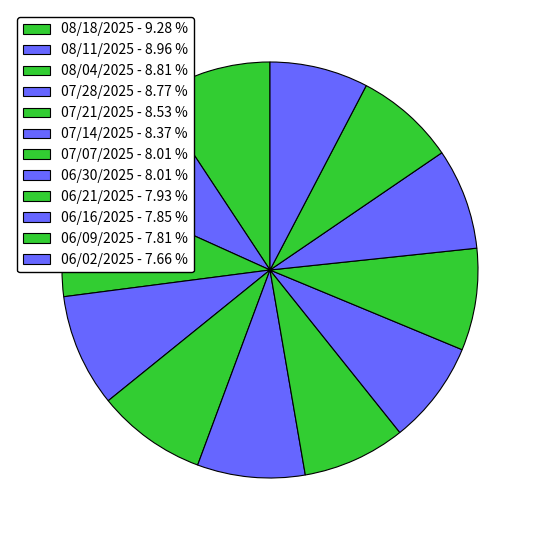

How many slices are in this pie chart?

12